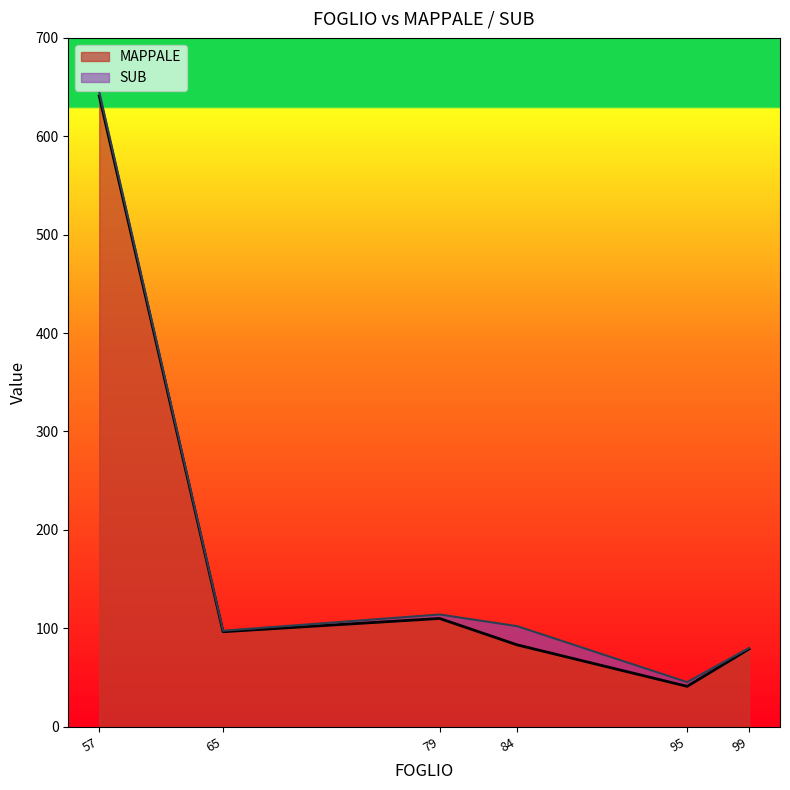

The SUB series shows 12 at 84. True or false?

False